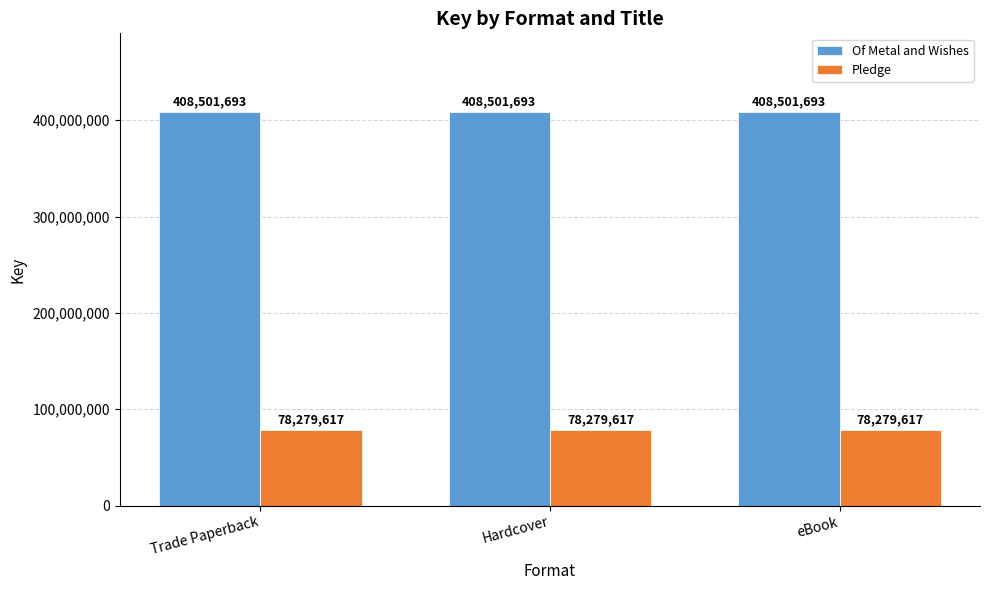

Reading left to right, what are all the values shown in this chart?

Of Metal and Wishes: Trade Paperback=408501693	Hardcover=408501693	eBook=408501693
Pledge: Trade Paperback=78279617	Hardcover=78279617	eBook=78279617